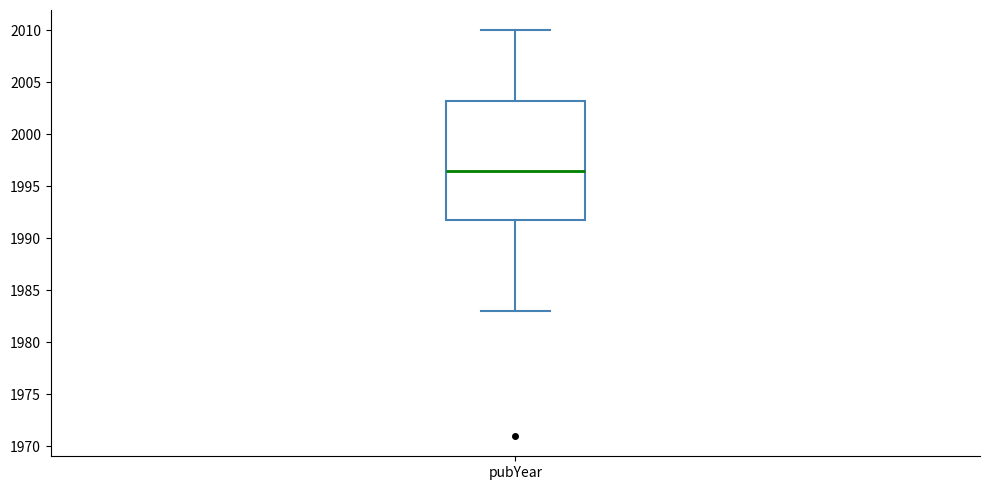

Where is the upper edge of the box for pubYear on the y-axis? The values are not printed on the chart, so give them approximately, as read against the axis.

2003.5